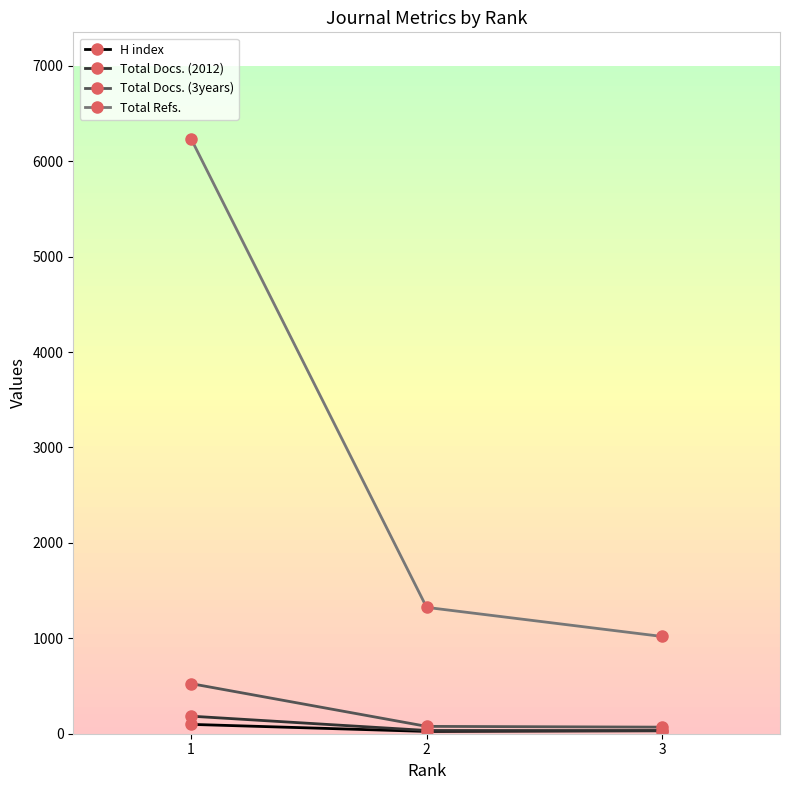

How many data points in Total Docs. (2012) are less than 34?

1